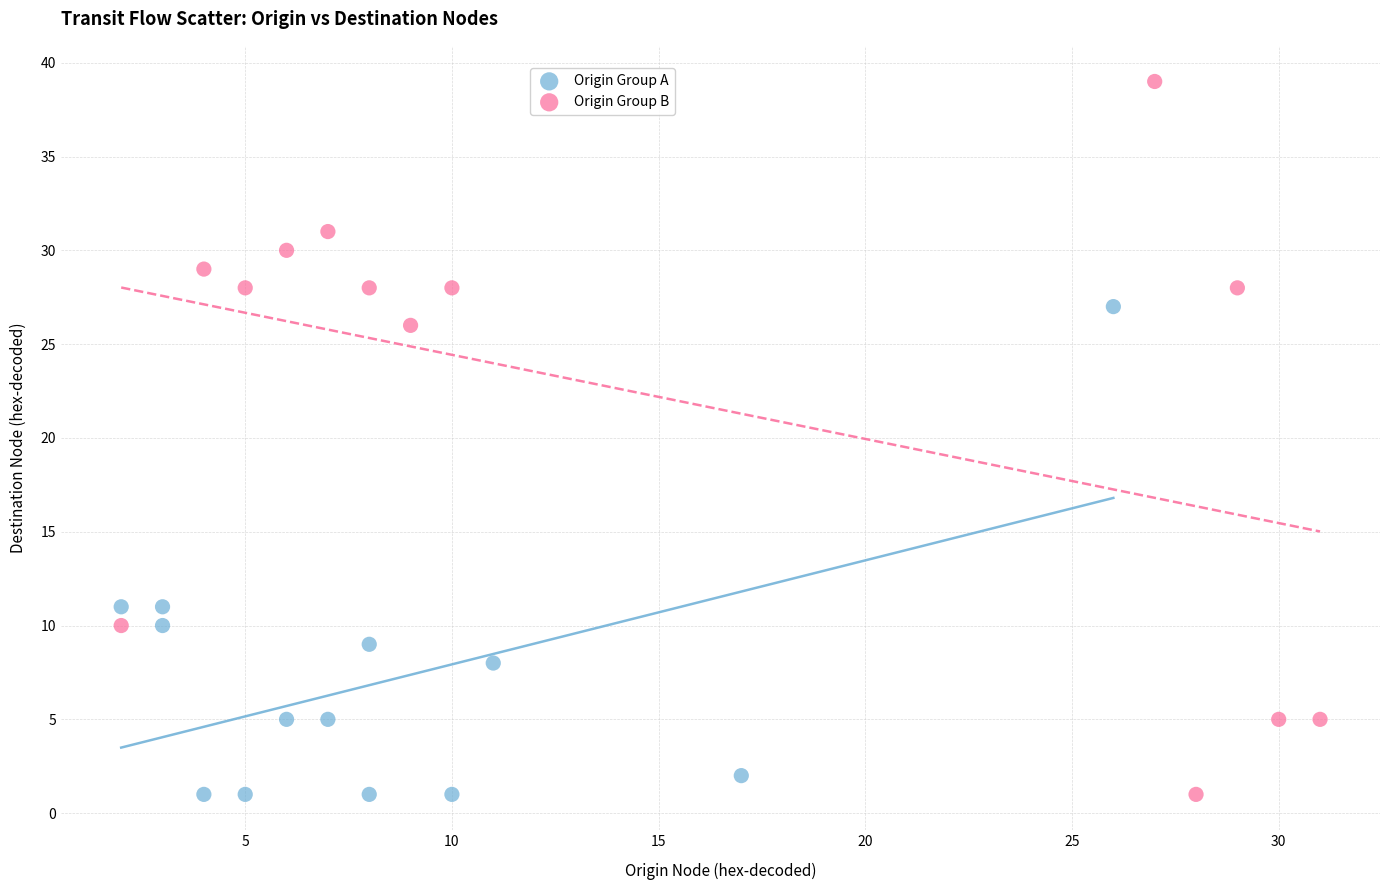

What are all the series names shown in the legend?

Origin Group A, Origin Group B